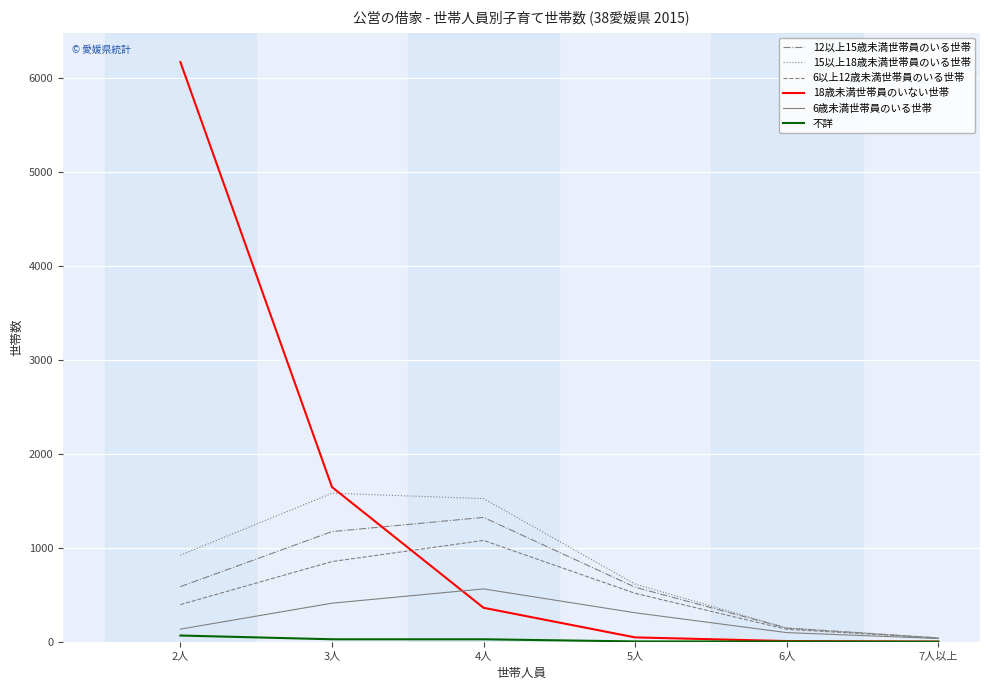

Which series has the largest range (max minus min)?

18歳未満世帯員のいない世帯